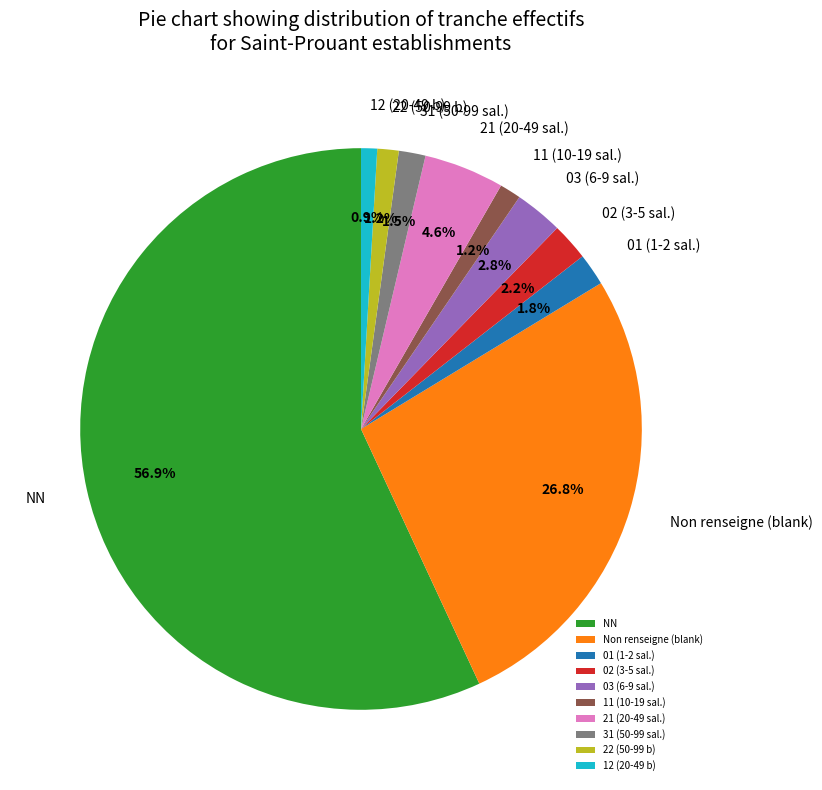

Which slice is the largest?

NN